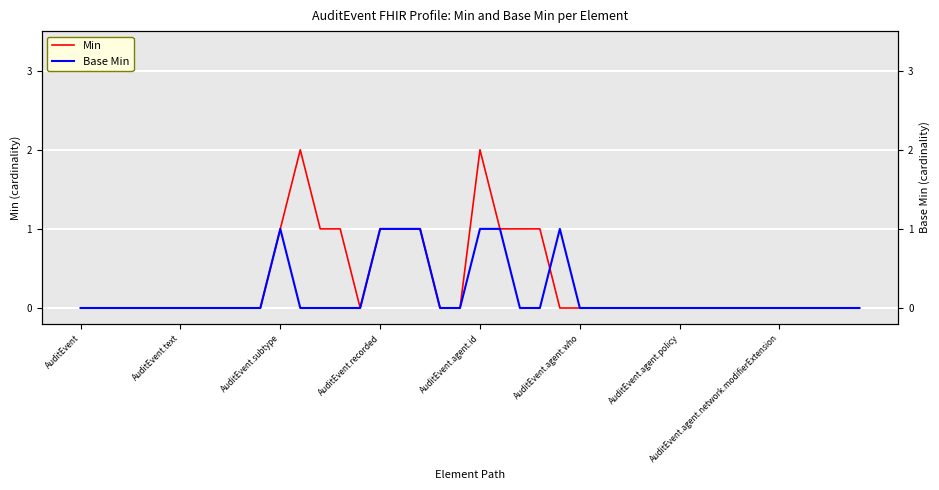

At which label does Base Min reach its minimum?

AuditEvent